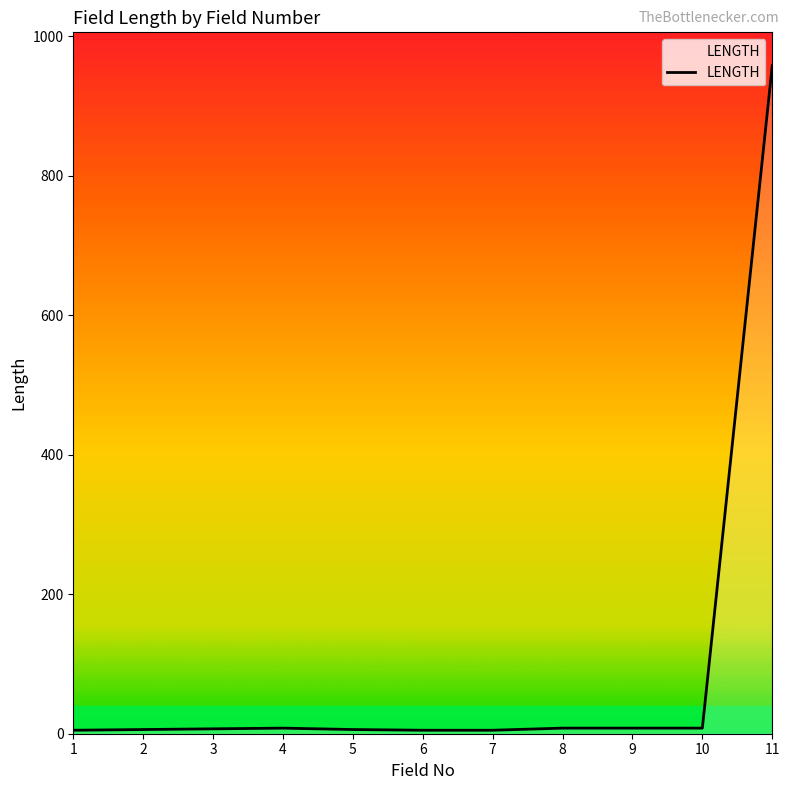

What is the difference between the maximum and minimum values?

953